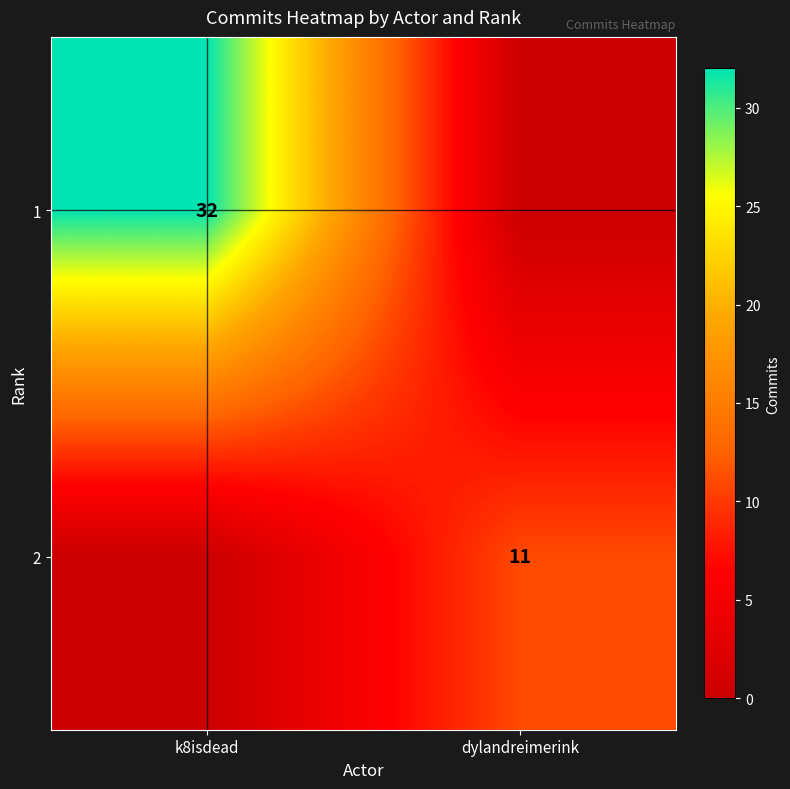

The 2 series shows 15 at dylandreimerink. True or false?

False